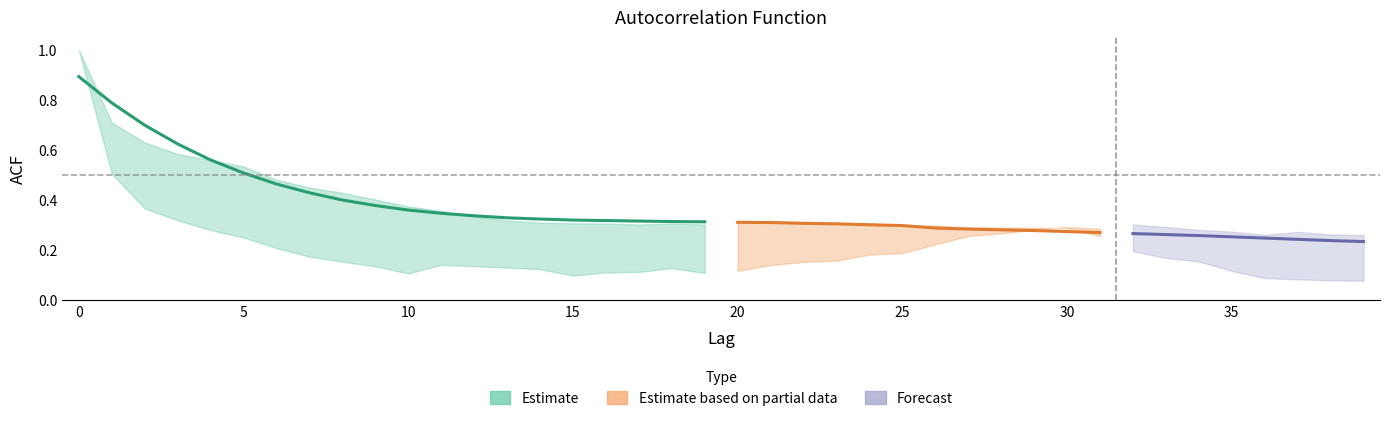

How many intersections are there between acf_shown_smooth and acf_li?

3